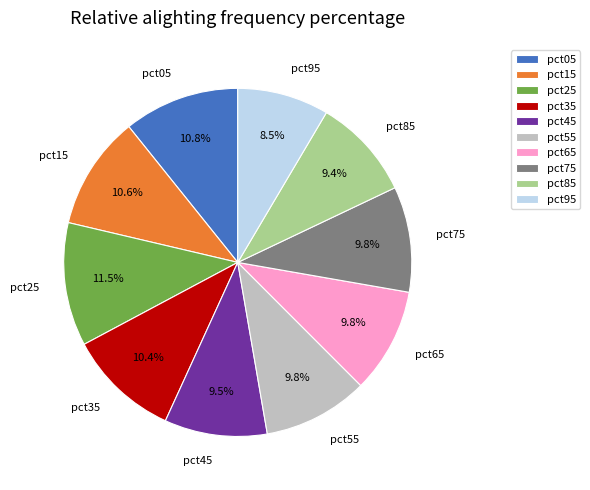

Does pct75 represent more than half of the total?

No